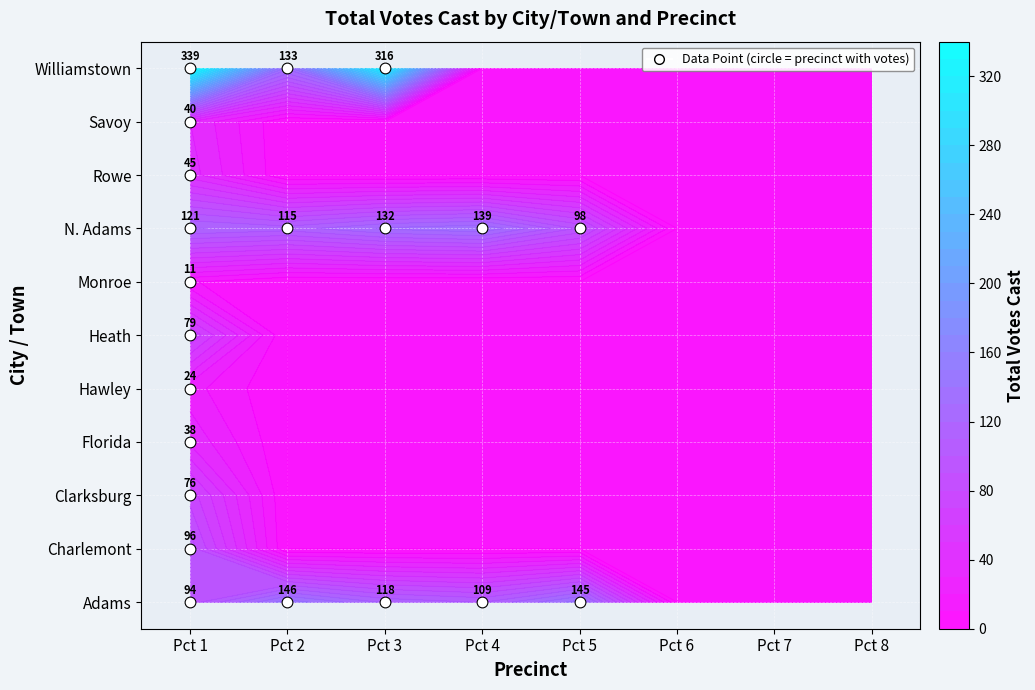

What is the difference between the highest and lowest values at 2?

316